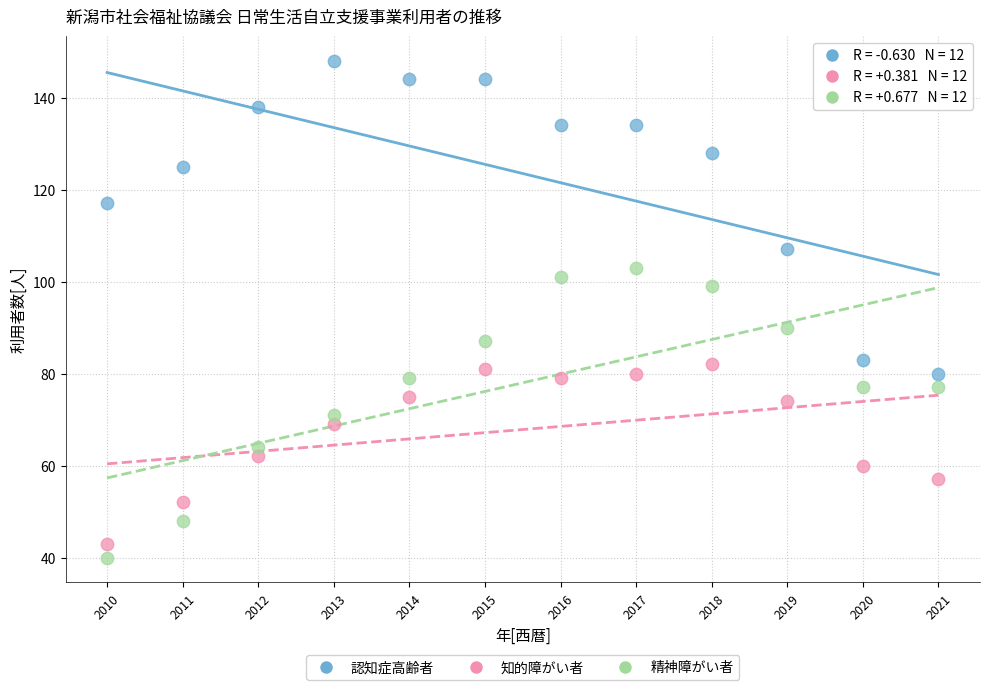

Which series contains the lowest Y value?

精神障がい者